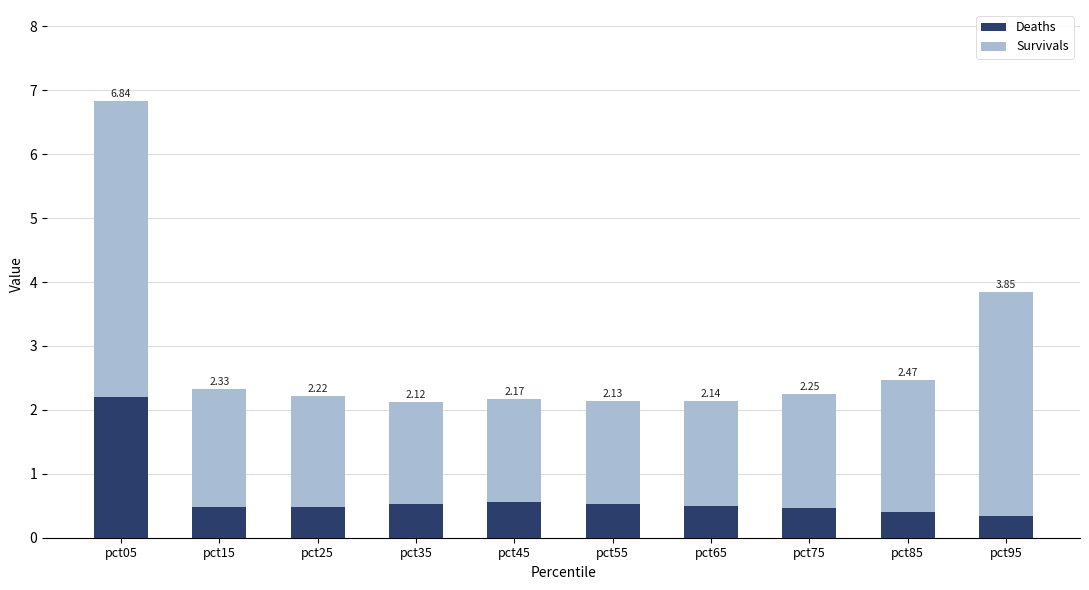

Are the bars horizontal?

No